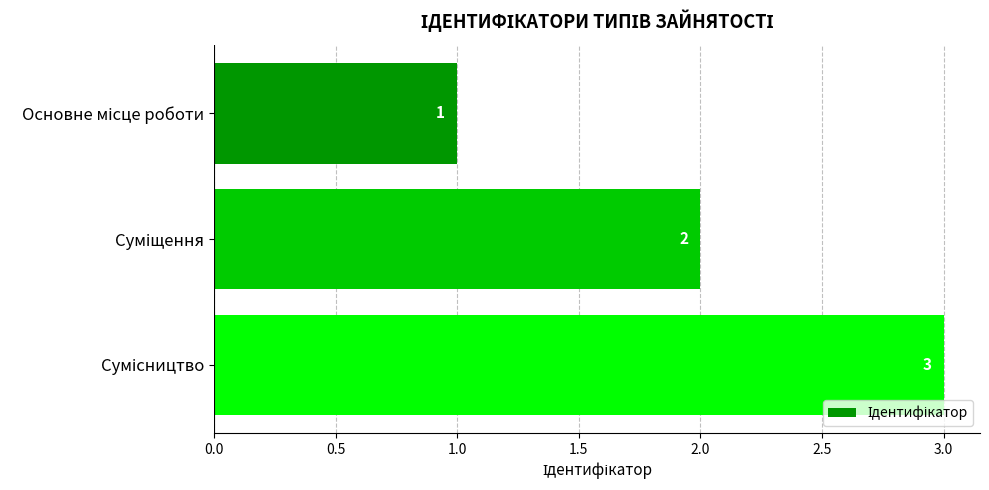

What is the minimum value shown in the chart?

1